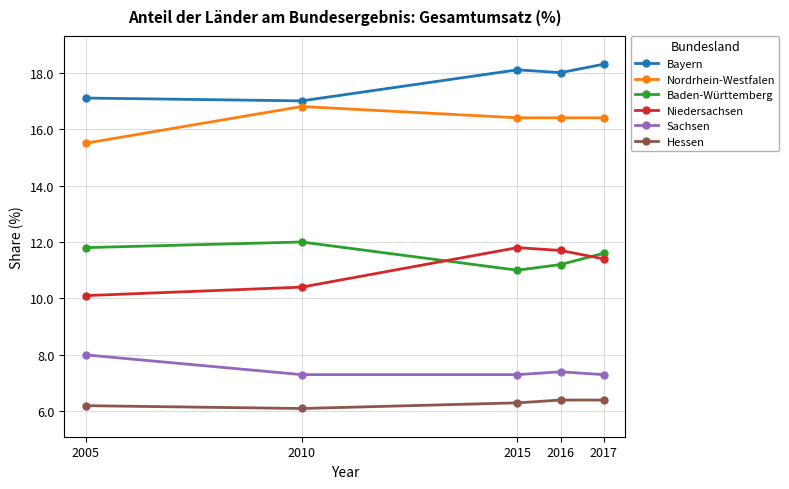

Rank the series by their maximum value, from lowest to highest.

Hessen, Sachsen, Niedersachsen, Baden-Württemberg, Nordrhein-Westfalen, Bayern